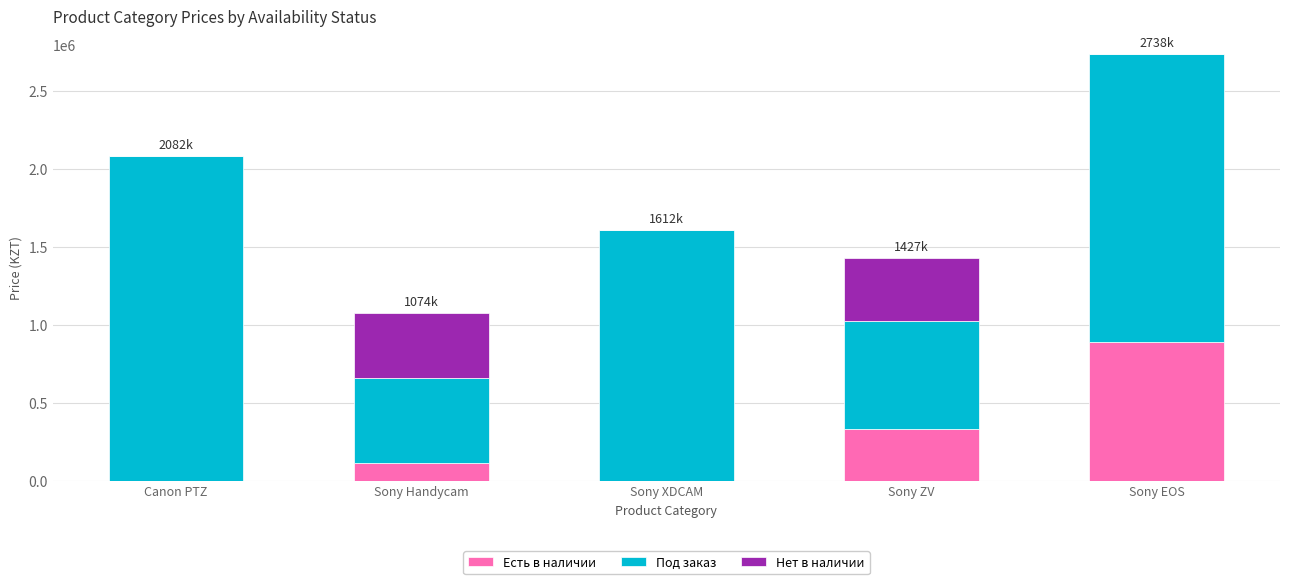

Does the chart contain stacked bars?

Yes